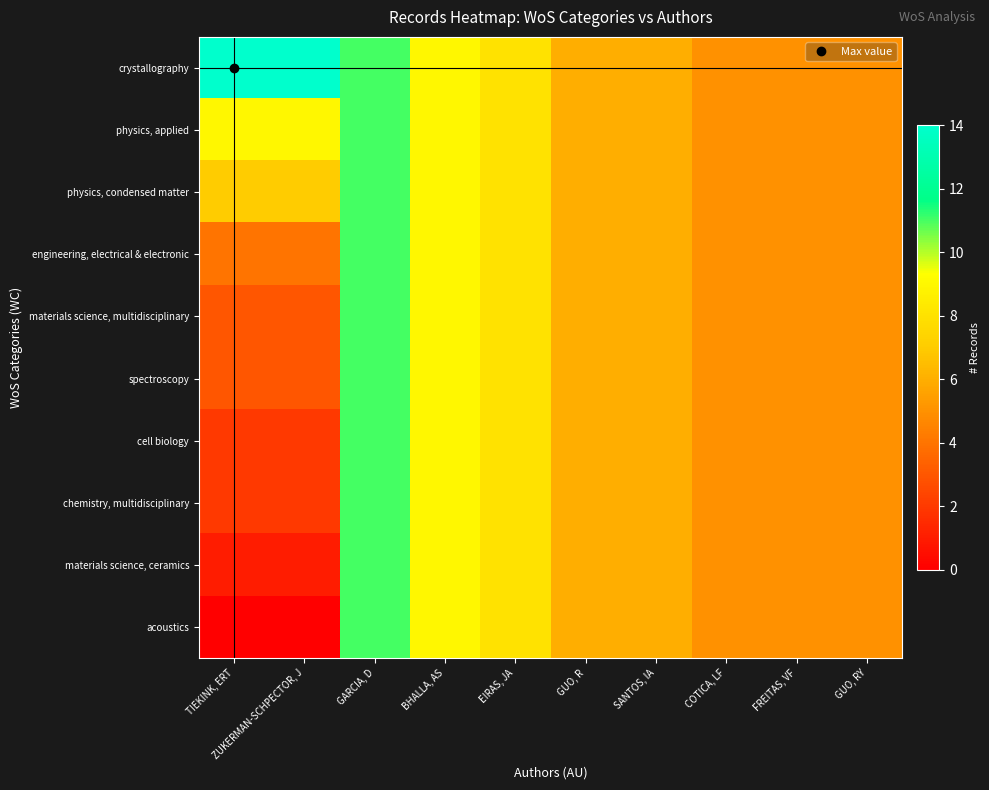

At how many categories does at least one series exceed 5?

7